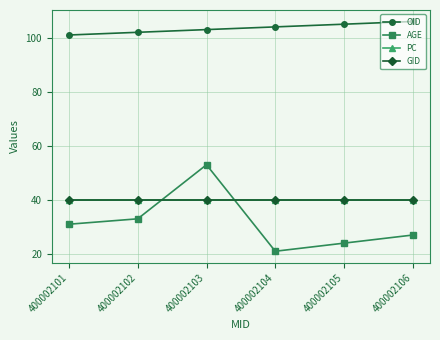

Which series has the widest spread of values?

AGE